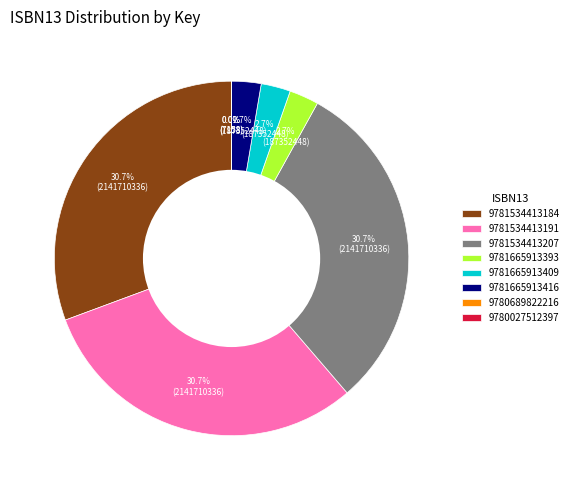

Between 9781665913409 and 9781534413207, which is larger?

9781534413207